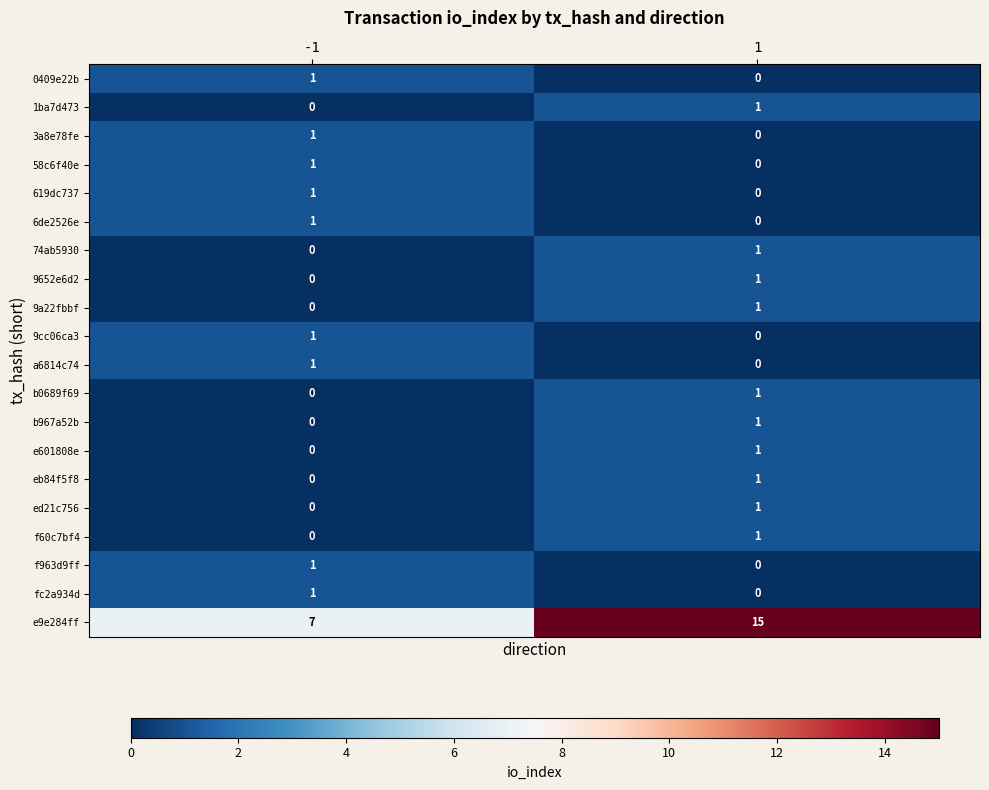

Rank the categories by a6814c74 value from highest to lowest.

-1, 1